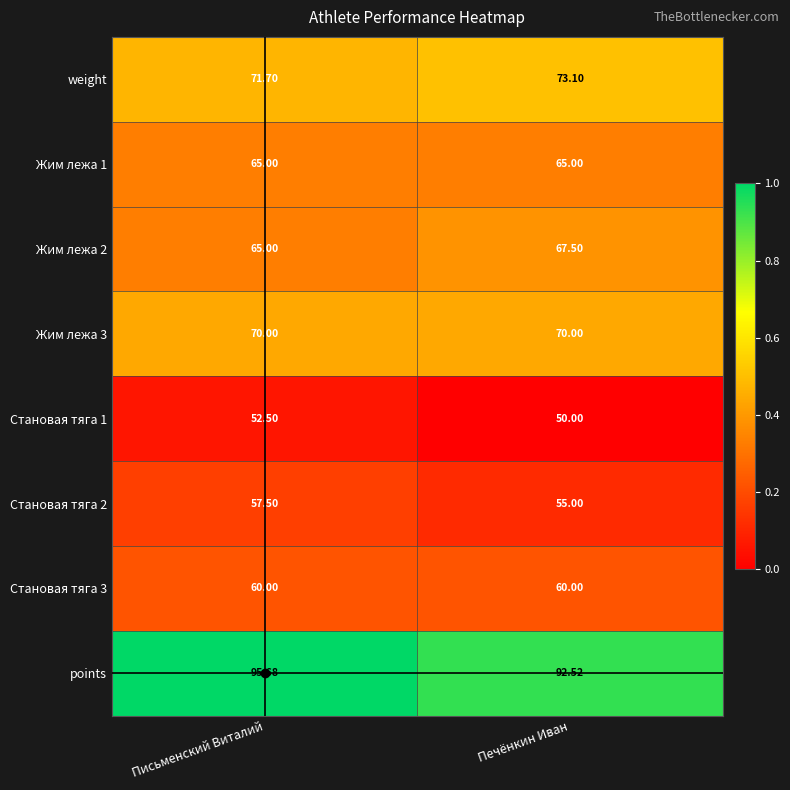

Which series has the largest total across all categories?

points